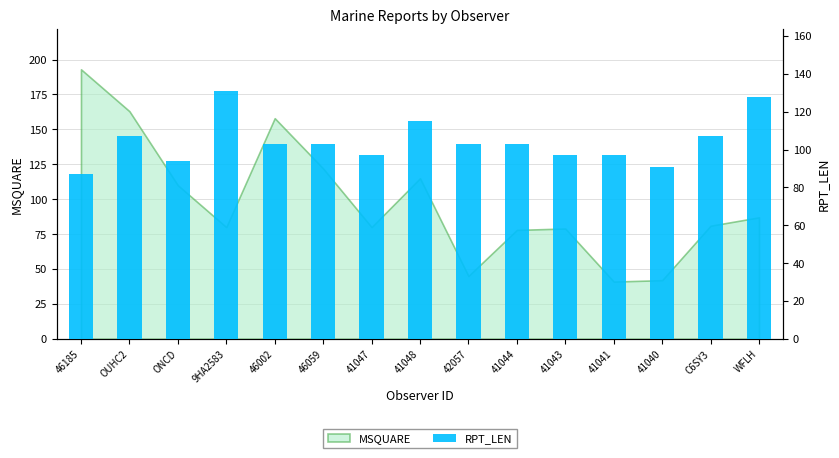

Read the value at ONCD, to the nearest 5.

95